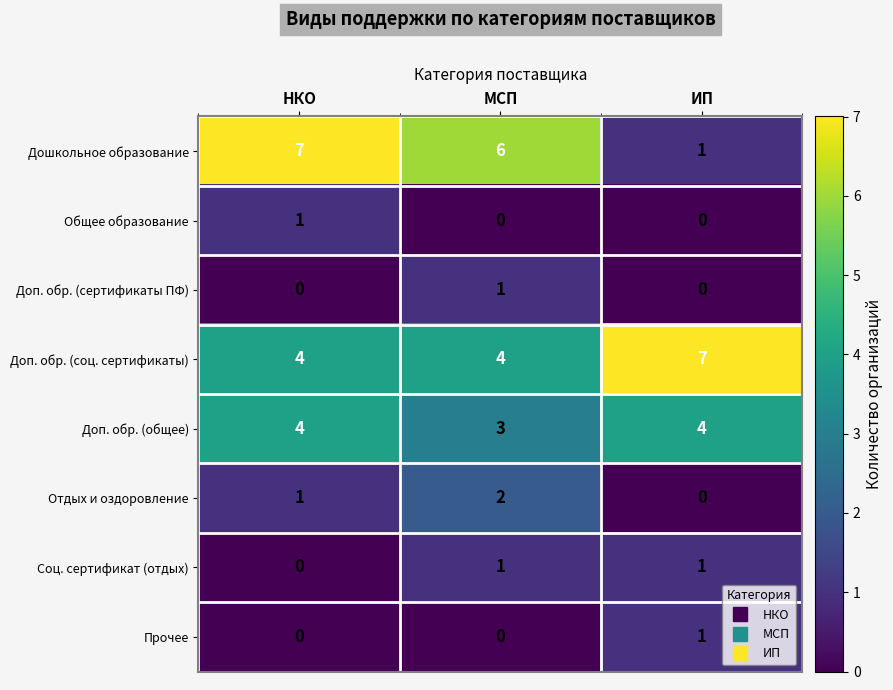

What is the total value across all series at МСП?

17